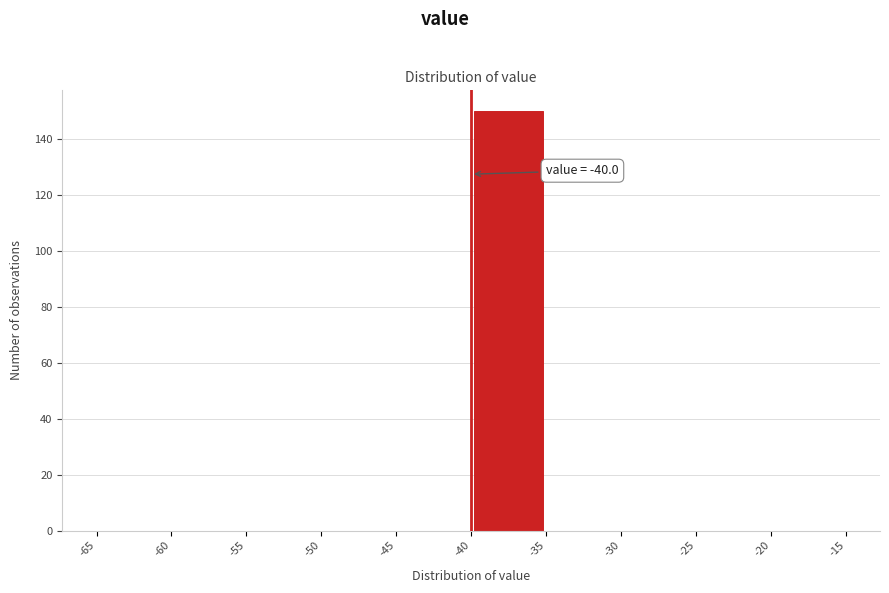

Which range on the x-axis has the tallest bar?

-40 to -35